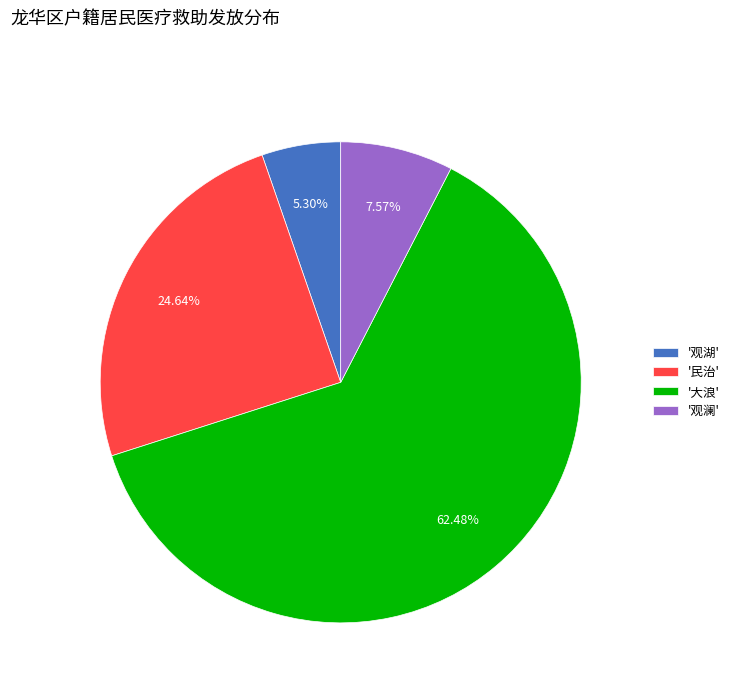

To the nearest percent, what is the difference between the largest and smallest slice percentages?

57%